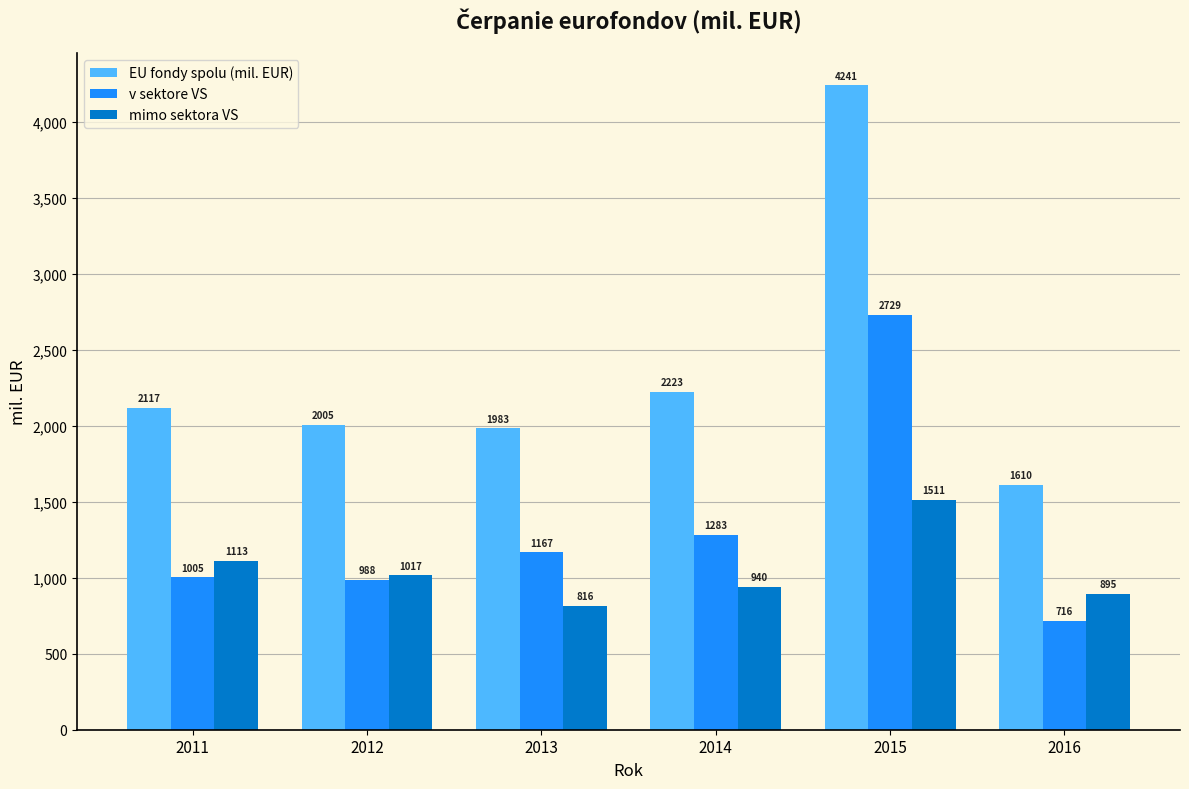

At which label does v sektore VS reach its minimum?

2016